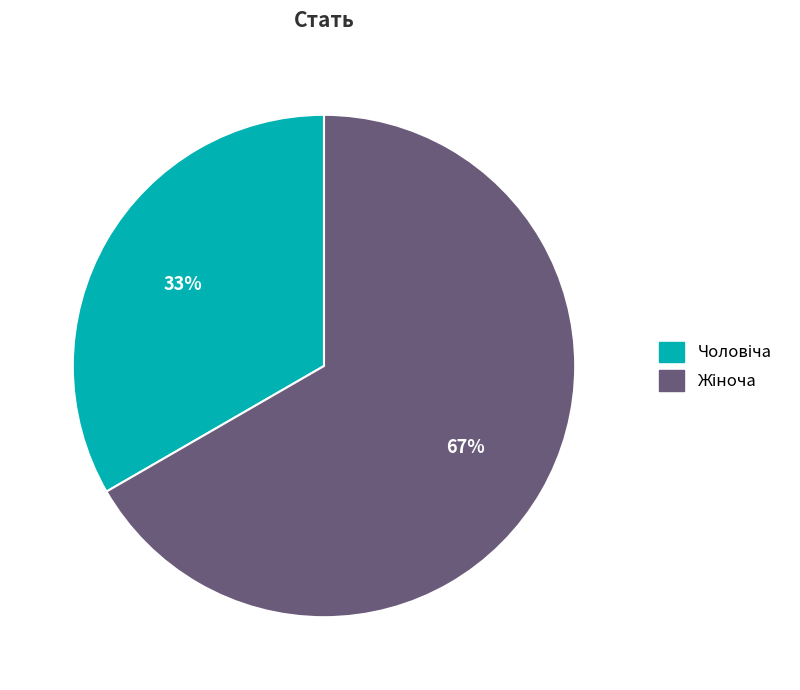

To the nearest percent, what is the average slice percentage?

50%